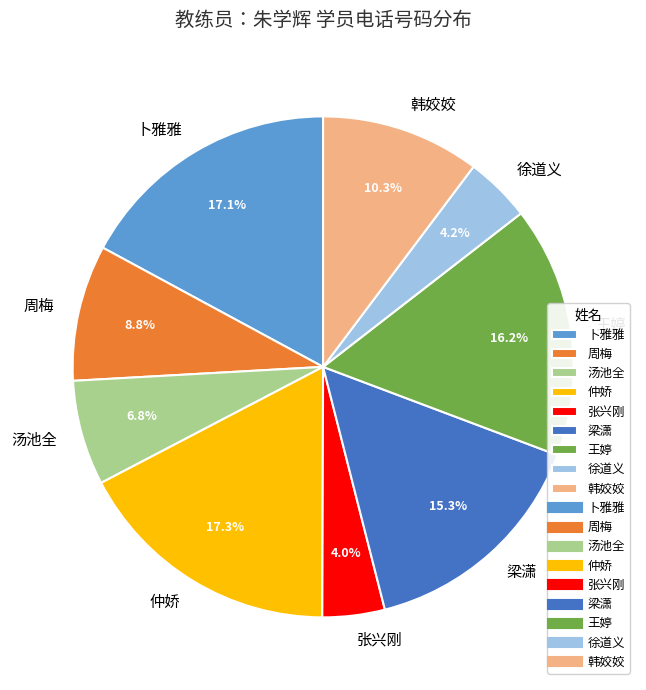

What percentage is the 梁潇 slice, to the nearest percent?

15%